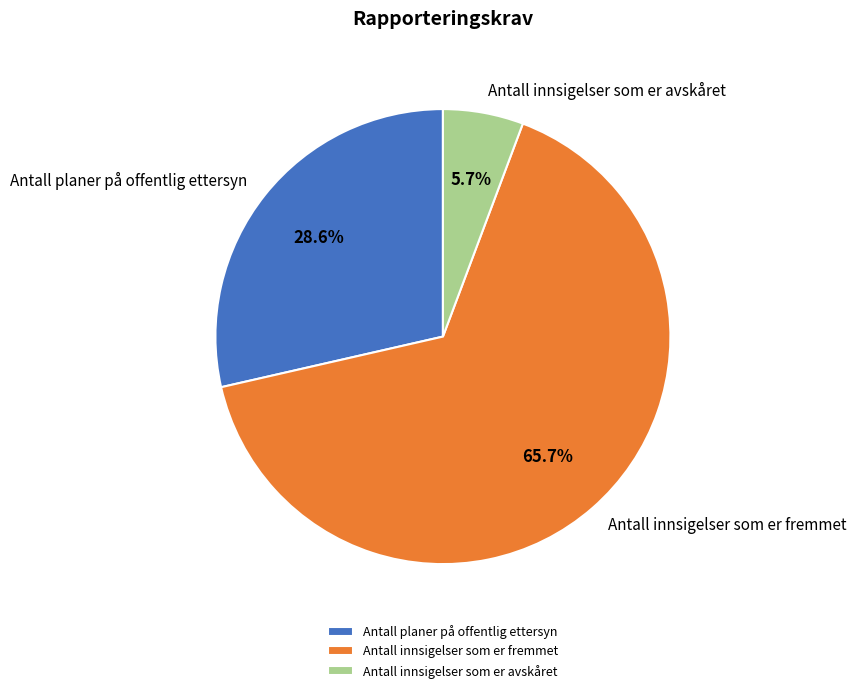

Which has a higher value, Antall planer på offentlig ettersyn or Antall innsigelser som er avskåret?

Antall planer på offentlig ettersyn